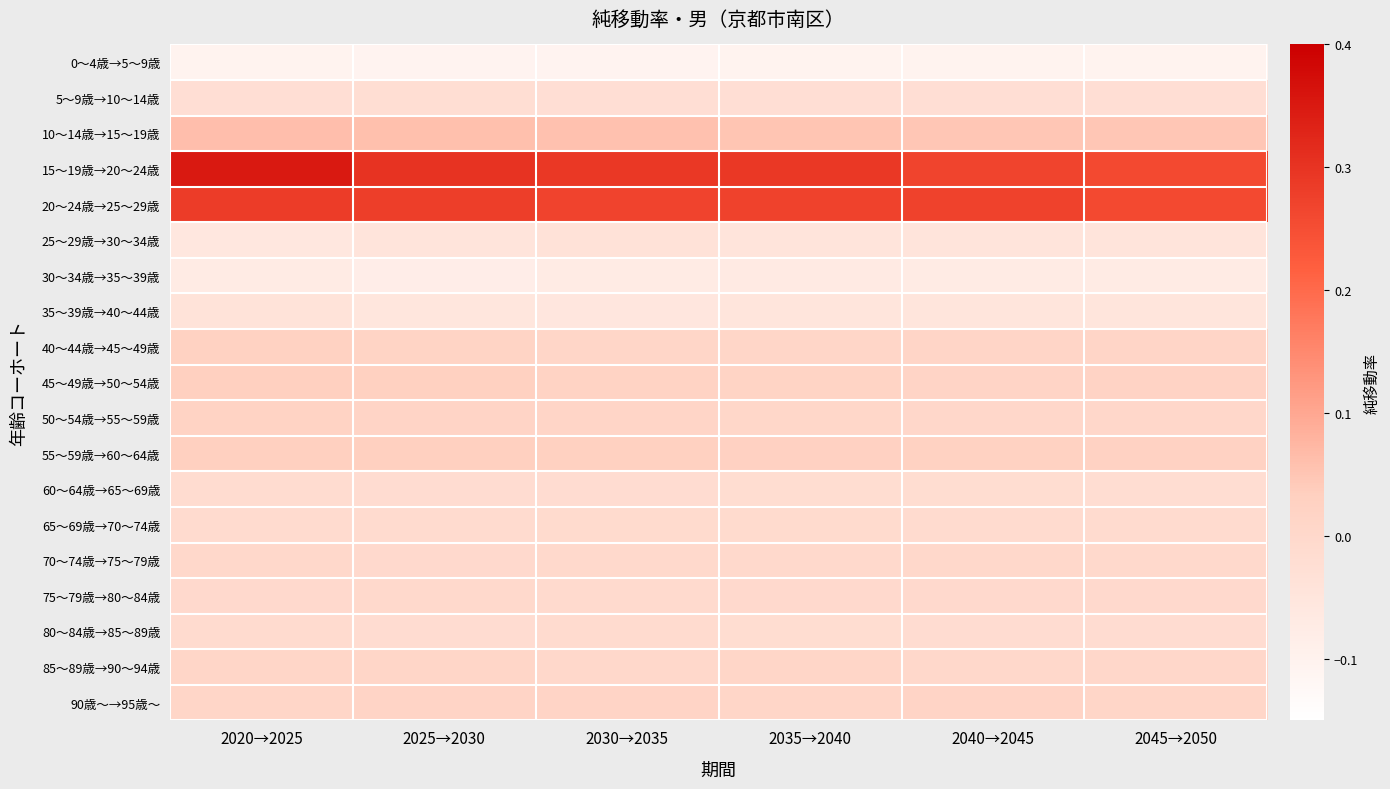

At how many categories does at least one series exceed 0?

6